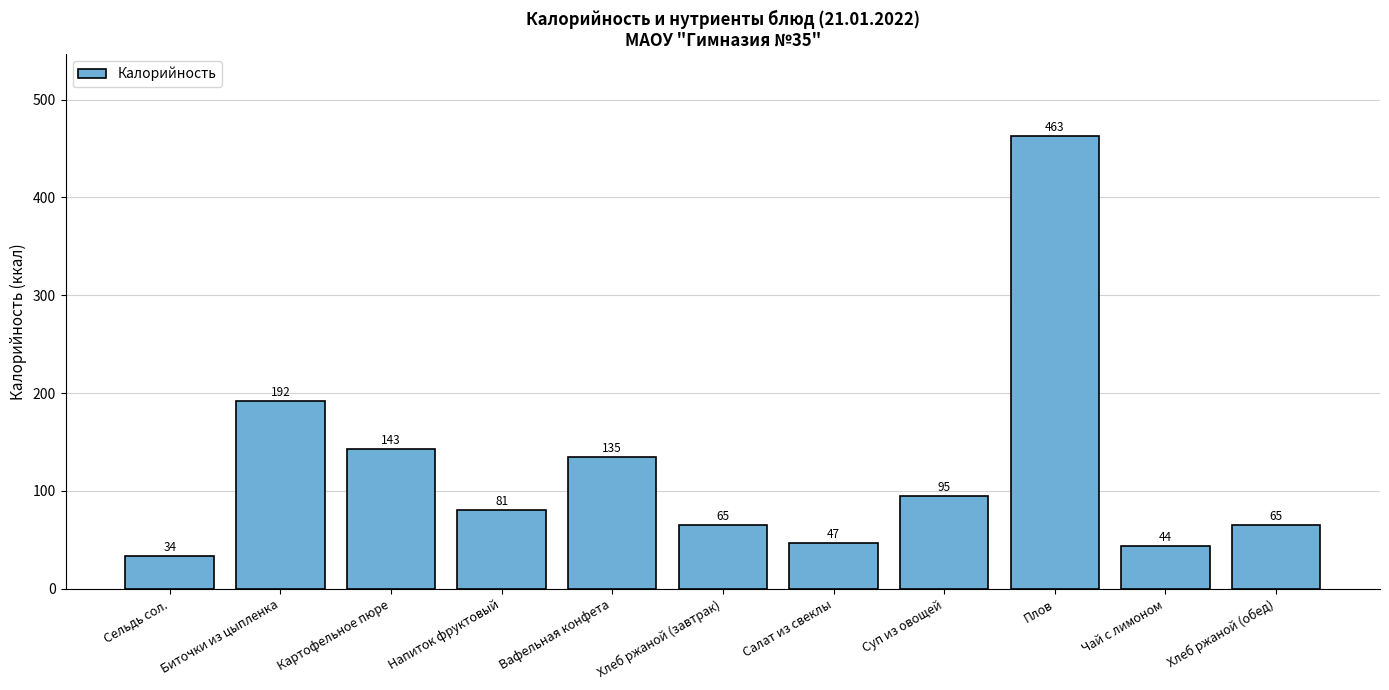

What is the change in value from Сельдь сол. to Вафельная конфета?

+101